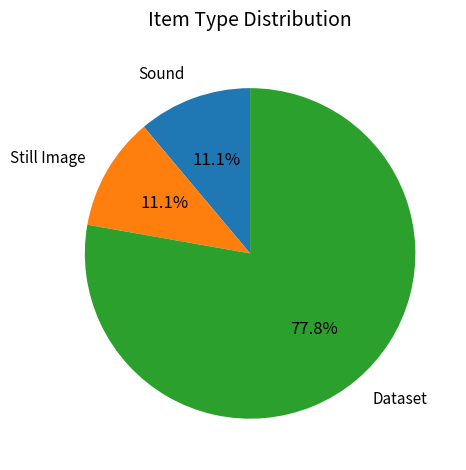

What is the ratio of the value at Dataset to the value at Still Image?

7.0